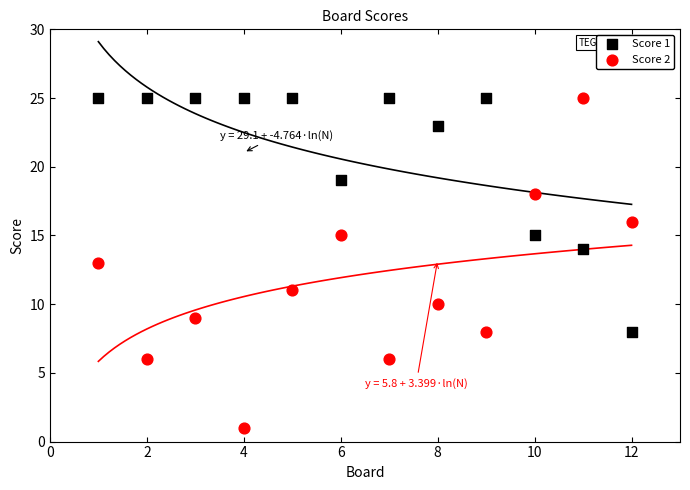

Across all data points, what is the range of Y values (max minus min)?

24